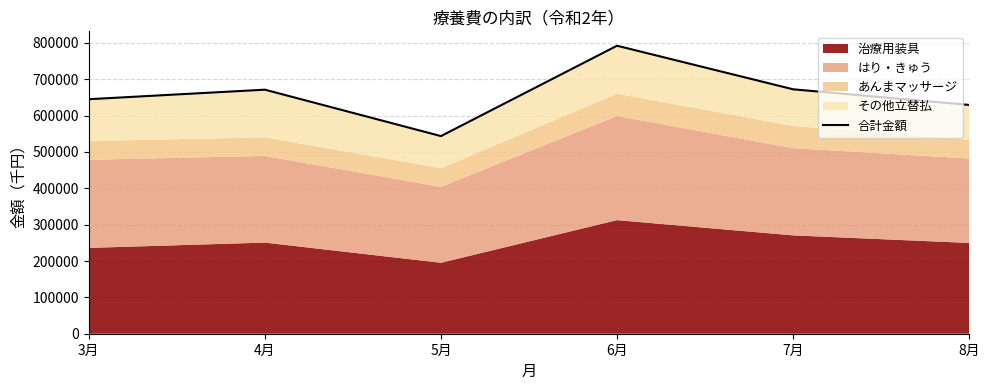

How many interior local valleys (lower than both neighbors) does the data have?

1